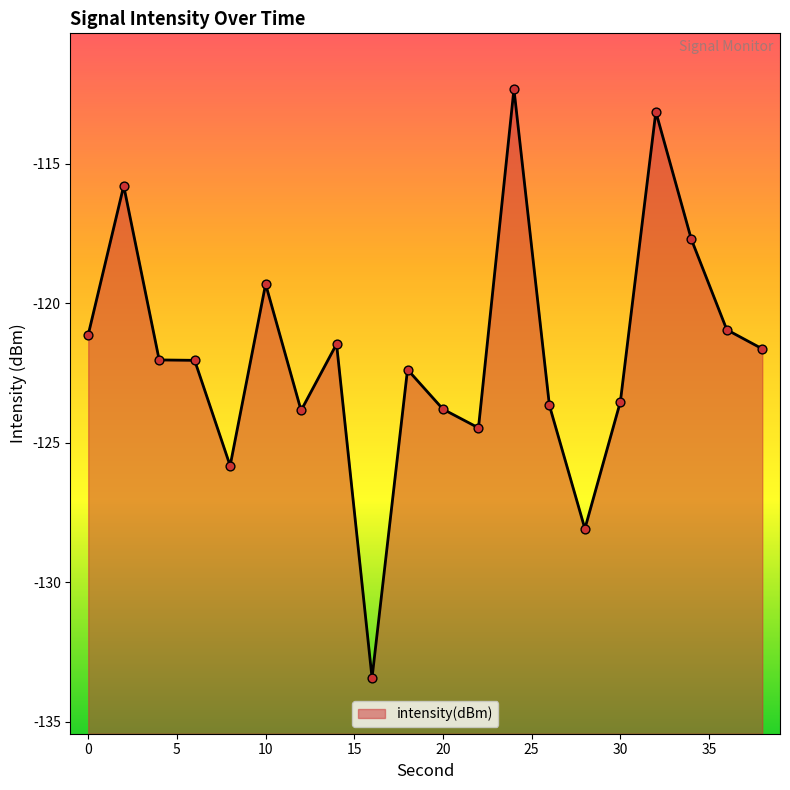

What is the change in value from 22 to 30?

+0.9